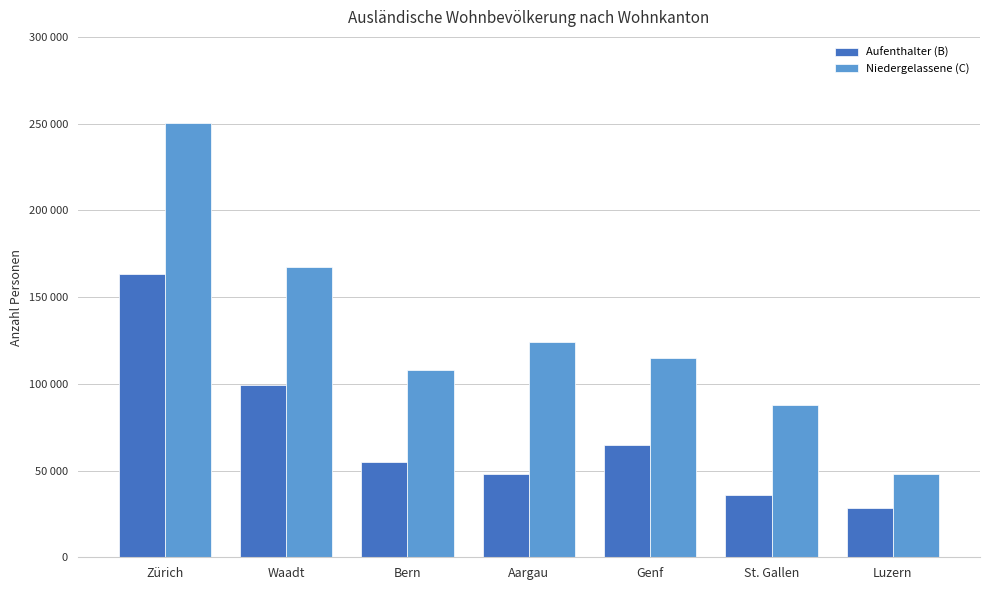

What is the minimum value shown in the chart?

28372